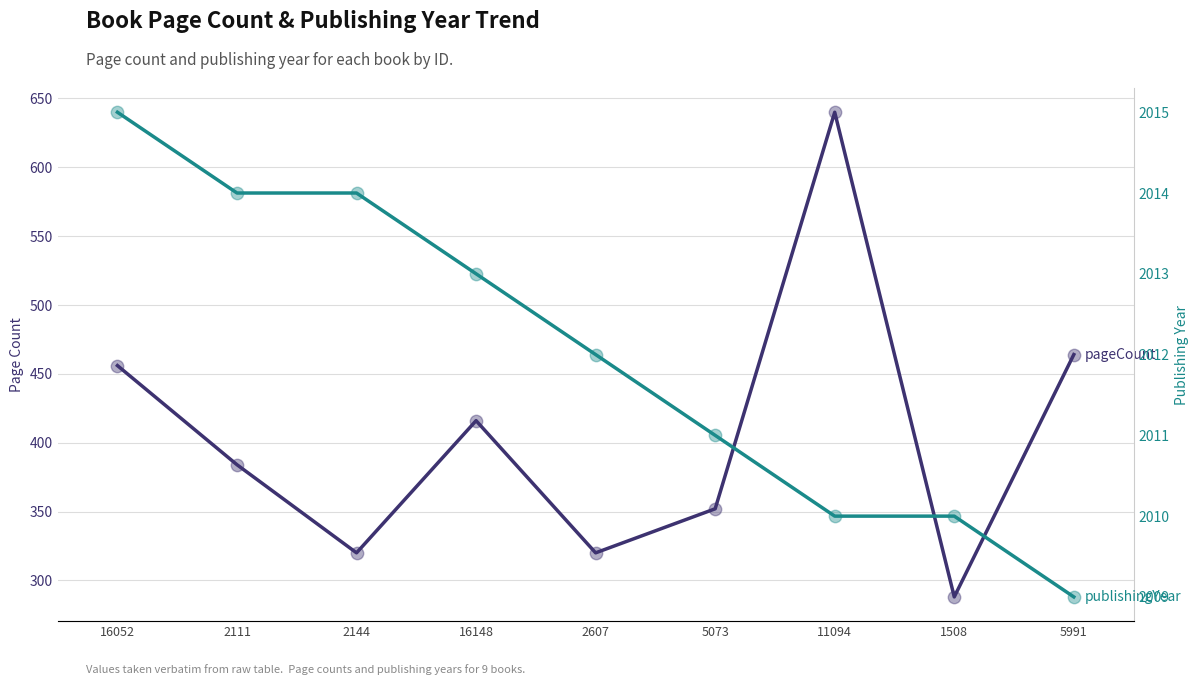

At which category is the sum across all series the highest?

11094